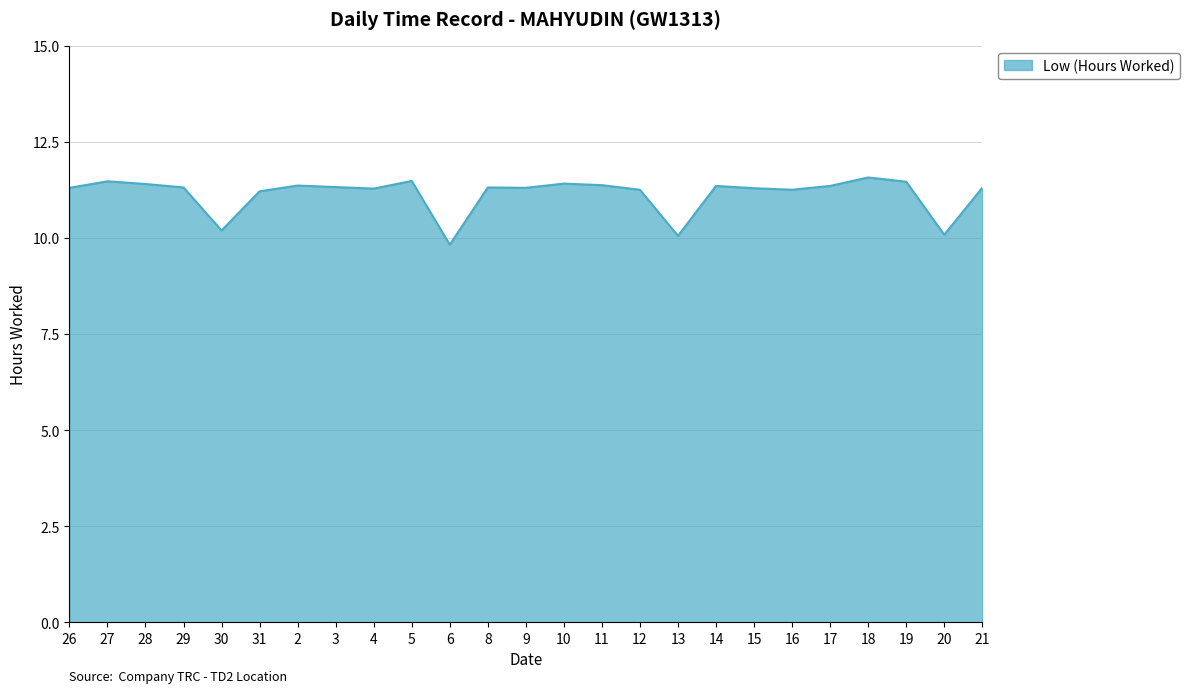

What is the change in value from 4 to 13?

-1.2